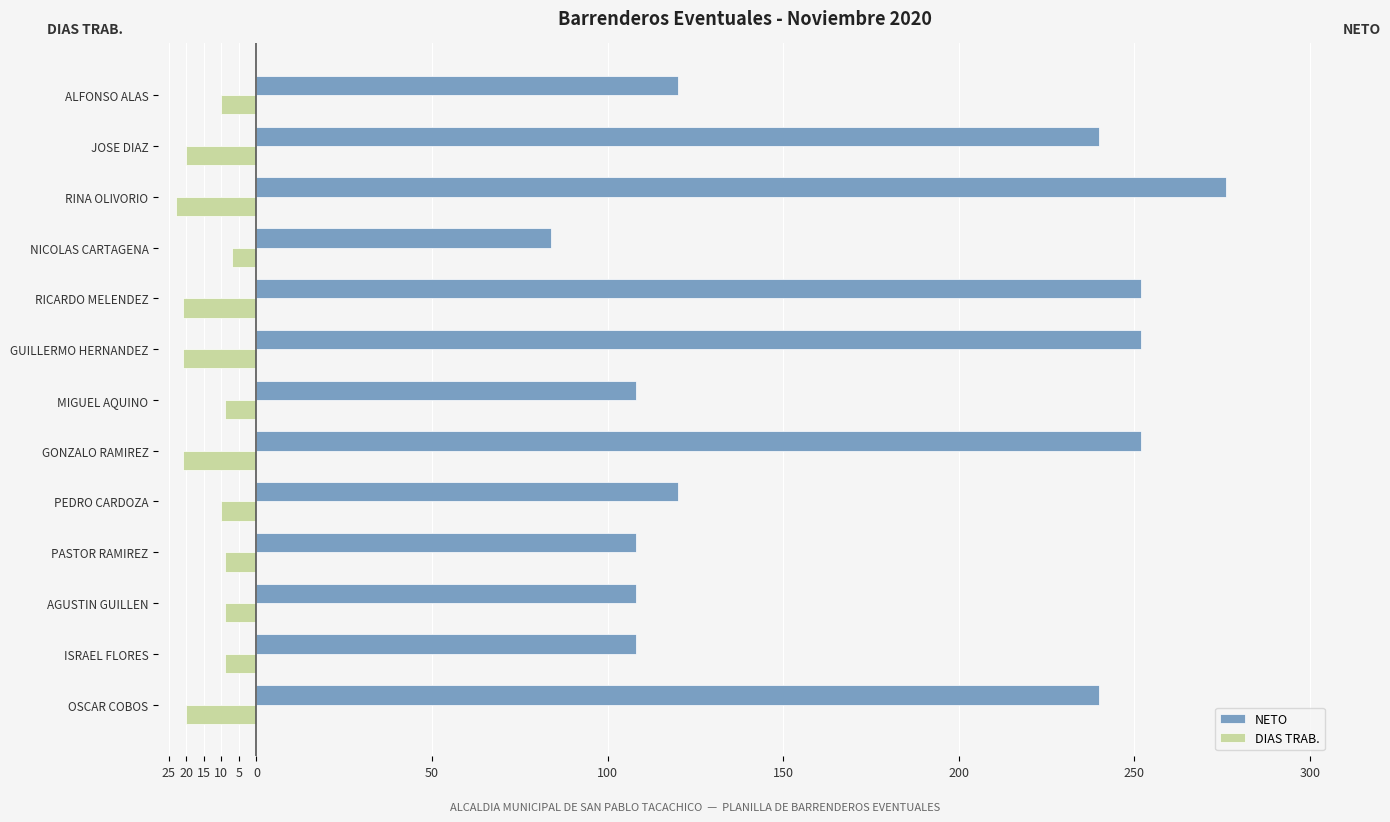

What are all the series names shown in the legend?

NETO, DIAS TRAB.